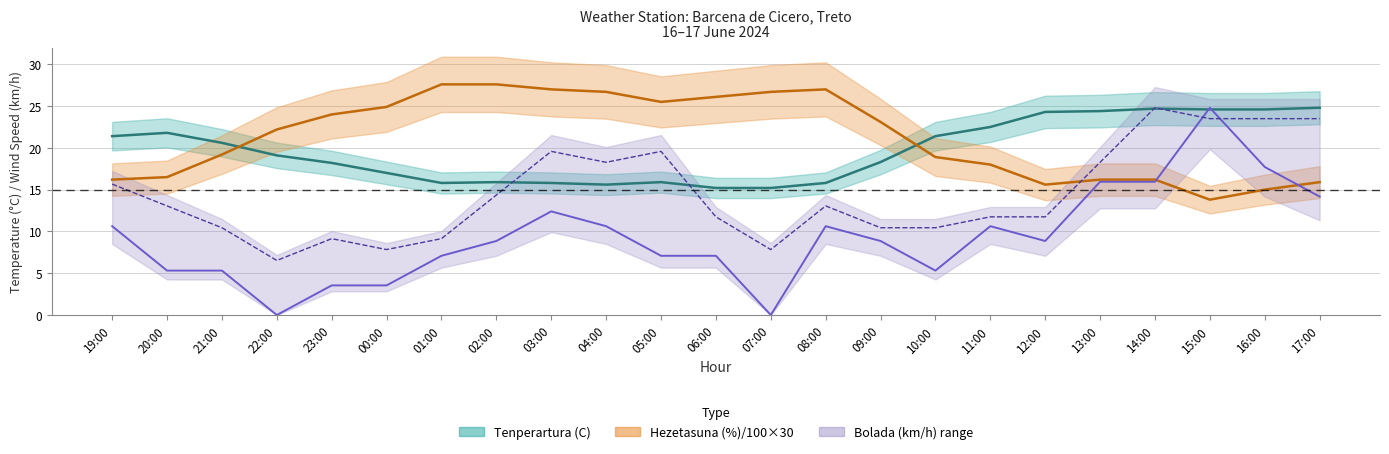

At which label is Bolada (km/h) closest to 15?

02:00